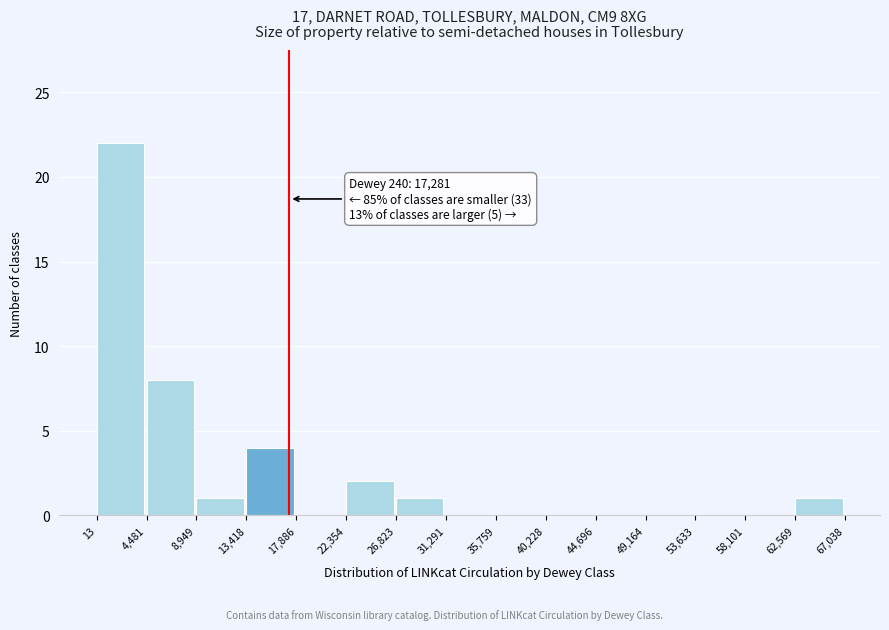

Over which range of the x-axis is the bar tallest?

13 to 4,481